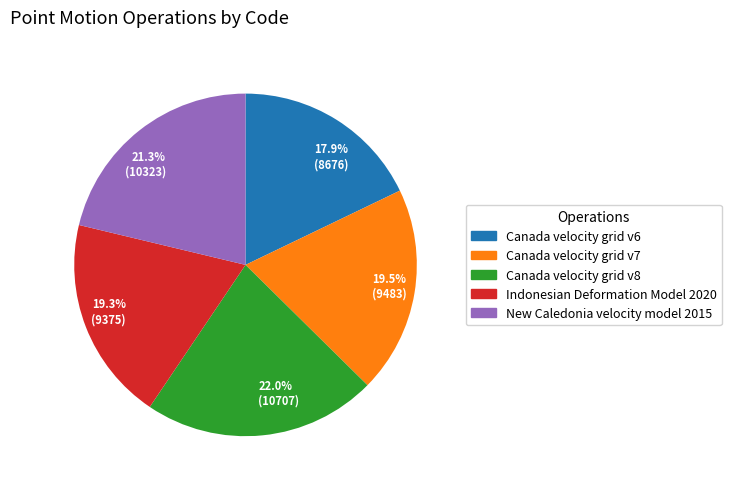

Is there any slice that represents more than half of the pie?

No